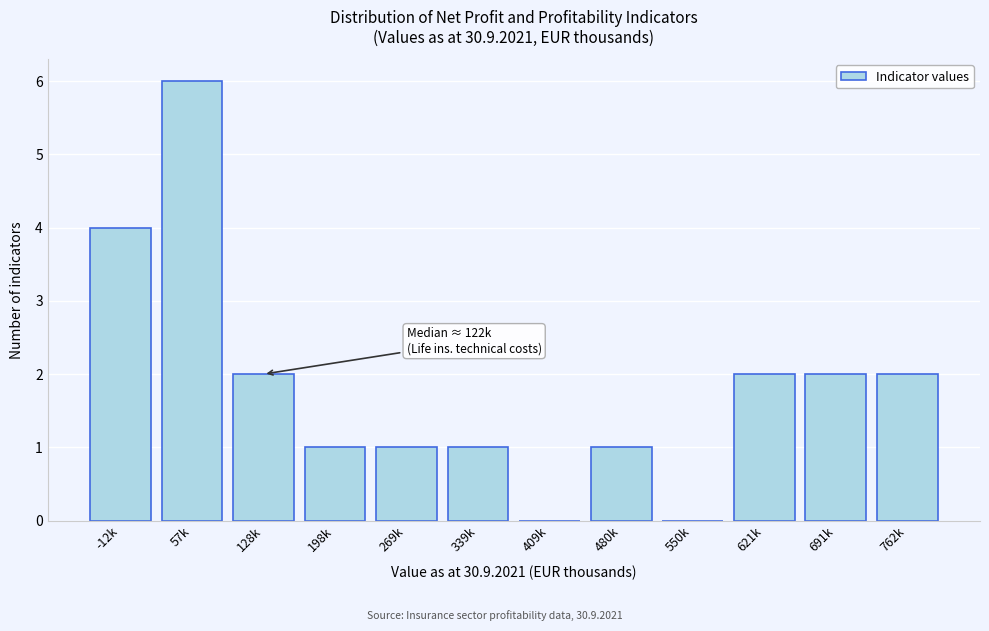

Reading left to right, list all the values displayed in this chart.

-12k=4	57k=6	128k=2	198k=1	269k=1	339k=1	409k=0	480k=1	550k=0	621k=2	691k=2	762k=2